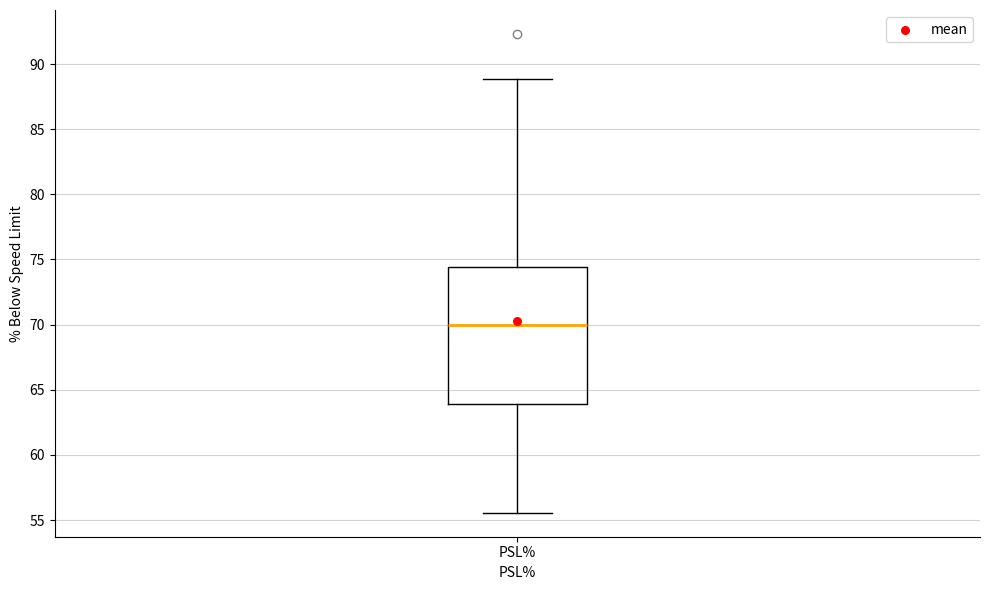

Where does the upper whisker of the box for PSL% end on the y-axis? The values are not printed on the chart, so give them approximately, as read against the axis.

89.0